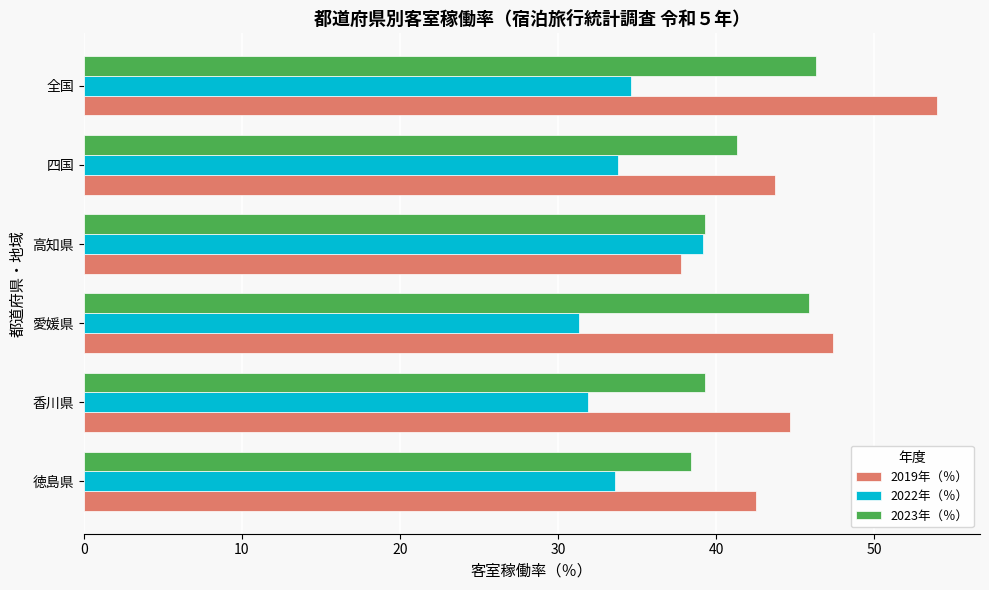

Which series has the largest range (max minus min)?

2019年（％）